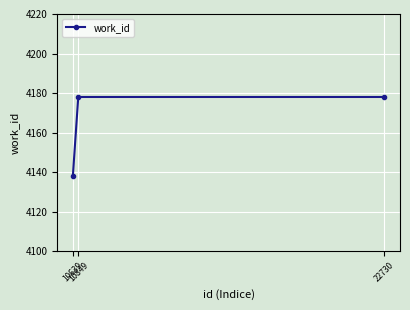

What is the difference between the maximum and minimum values?

40